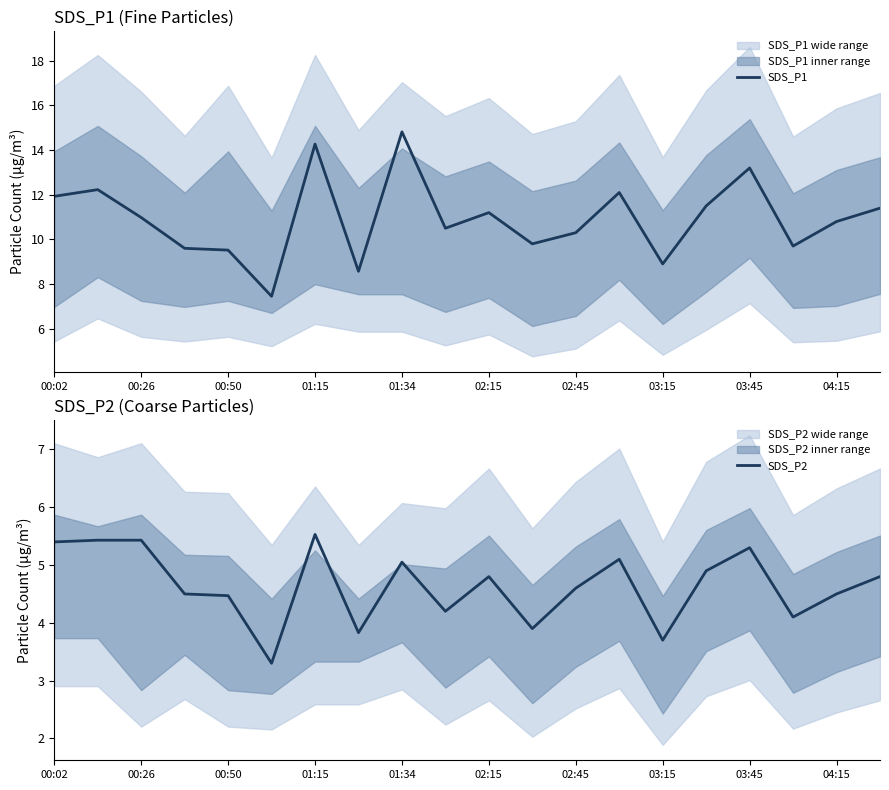

Is it true that SDS_P1 equals 3.3 at 03:45?

False